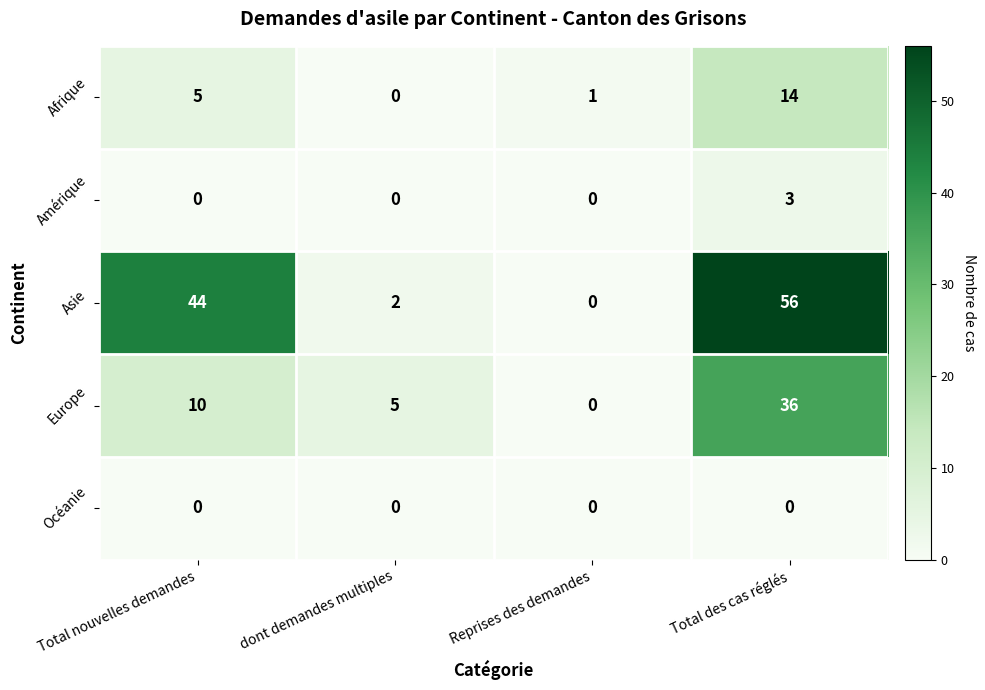

Rank the categories by Europe value from highest to lowest.

Total des cas réglés, Total nouvelles demandes, dont demandes multiples, Reprises des demandes